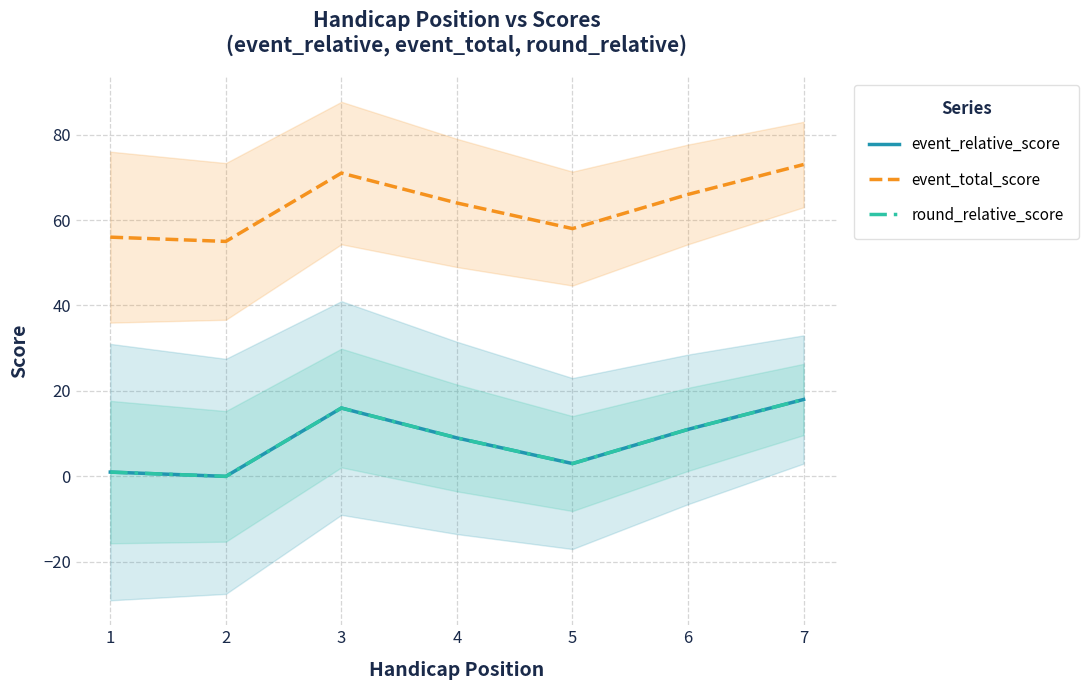

What is the average value of the event_total_score series?

63